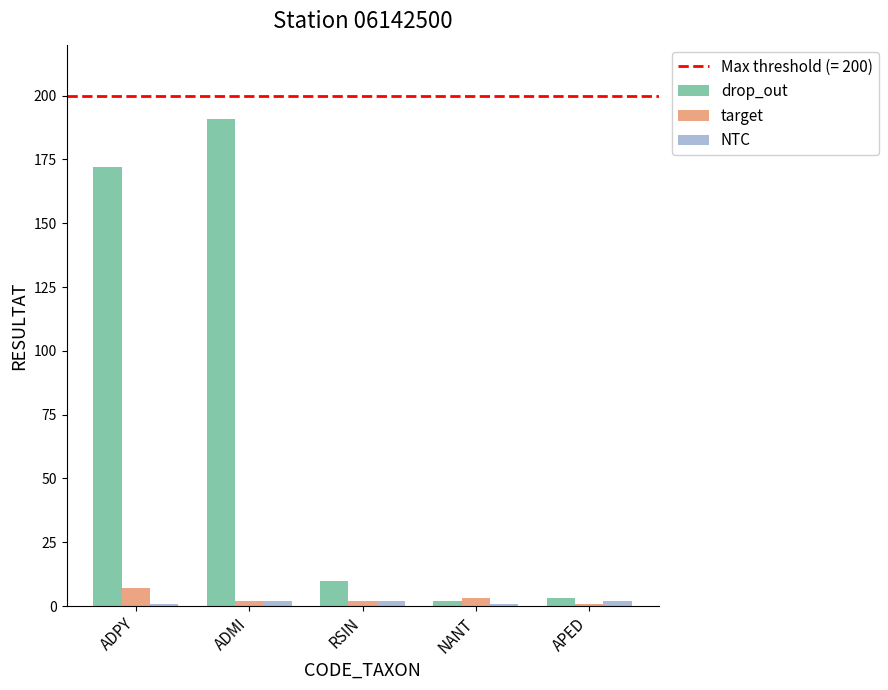

What is the average value of the drop_out series?

76